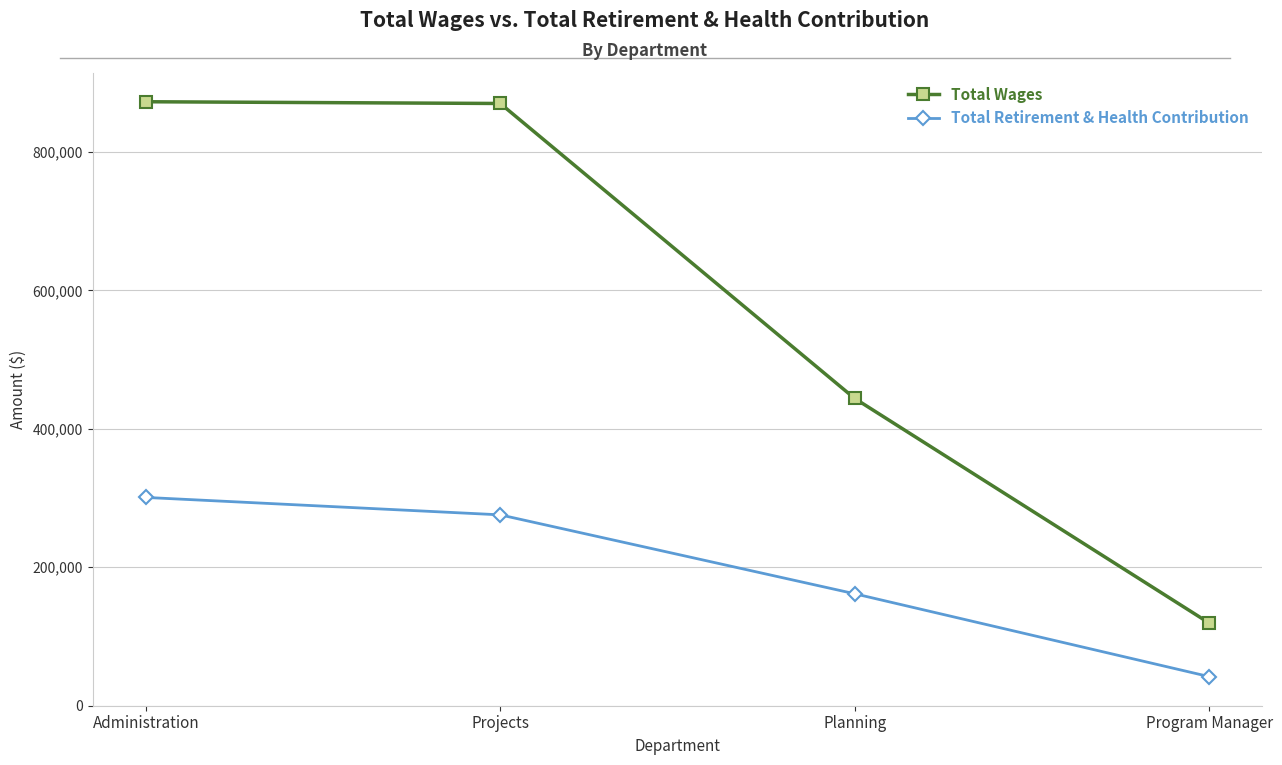

How many values in the Total Retirement & Health Contribution series are below 275703?

2